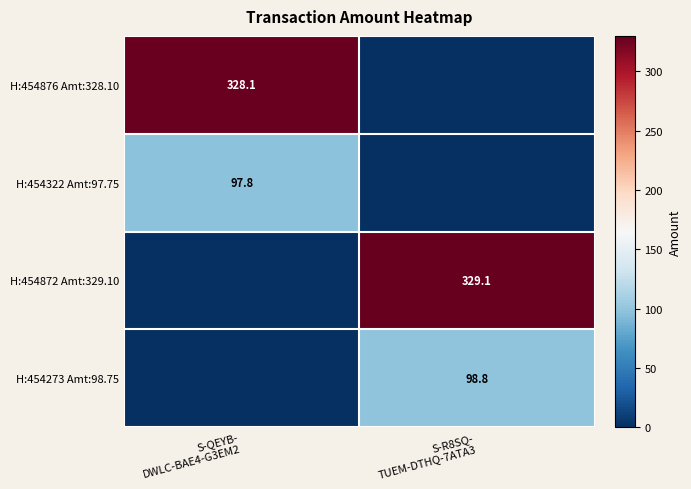

Between S-QEYB- DWLC-BAE4-G3EM2 and S-R8SQ- TUEM-DTHQ-7ATA3, which series saw the biggest shift?

H:454872 Amt:329.10